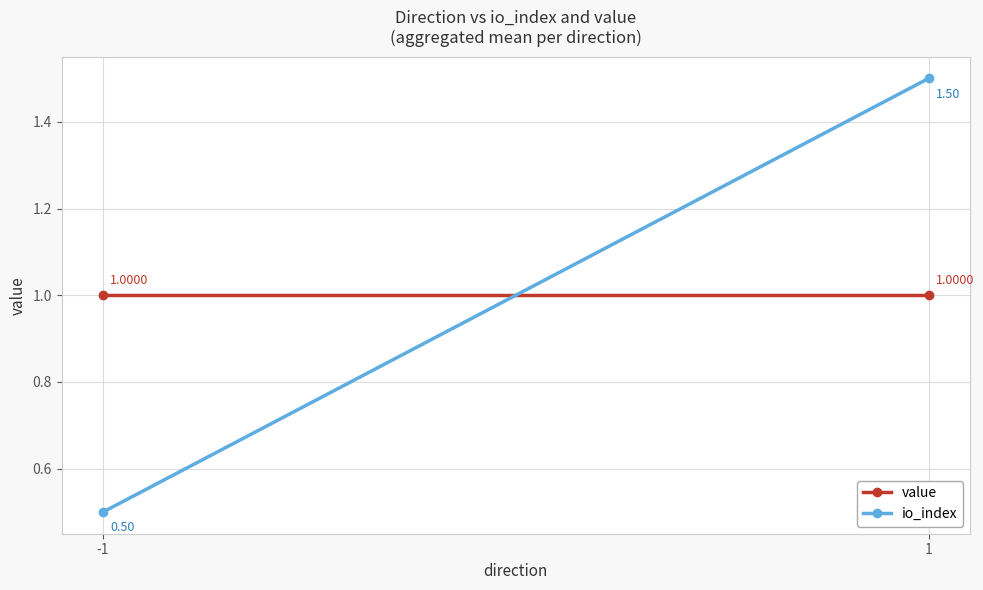

At how many categories does at least one series exceed 0?

2